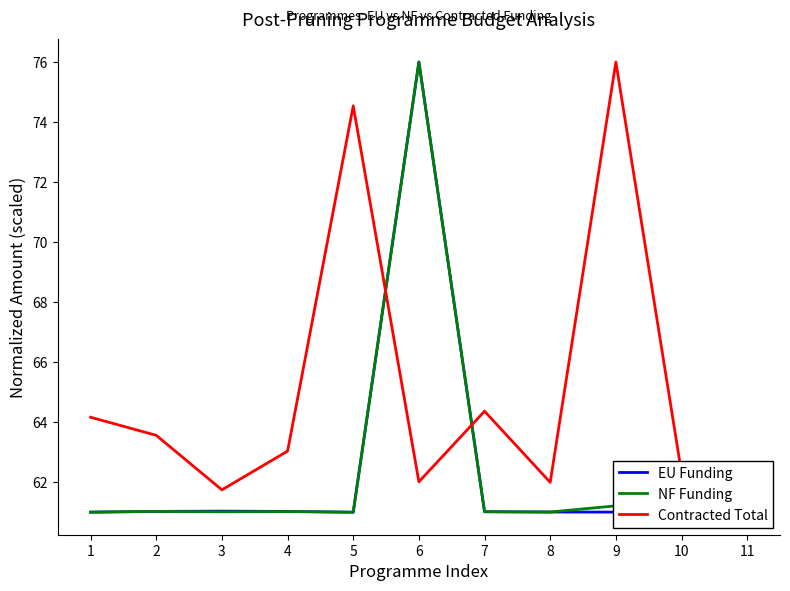

The value of Contracted Total at 10 is 25.7. True or false?

False